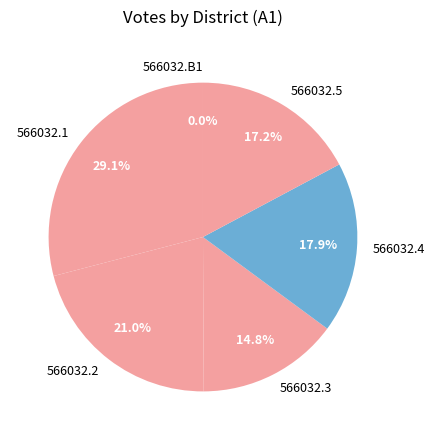

How many slices are in this pie chart?

6